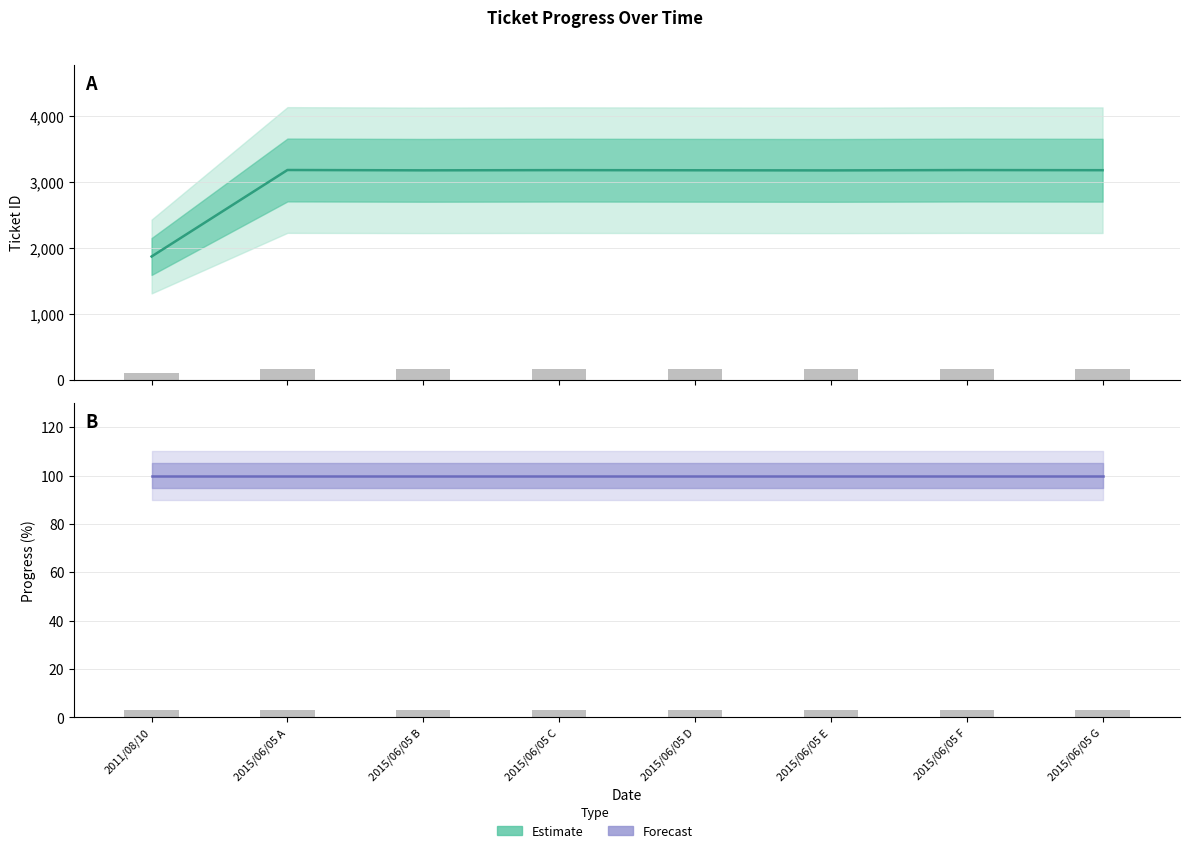

Which category has the lowest value in the Ticket ID series?

2011/08/10